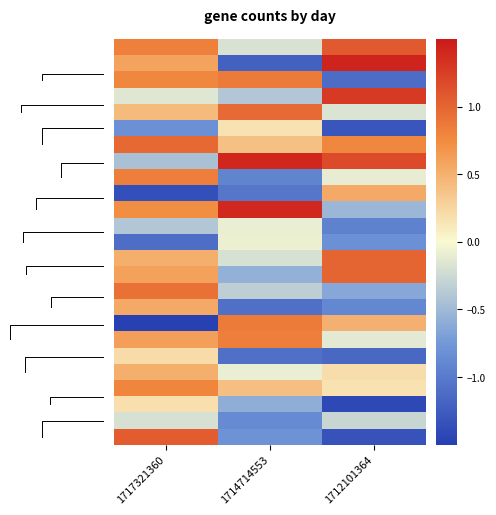

How many categories are shown in the chart?

3